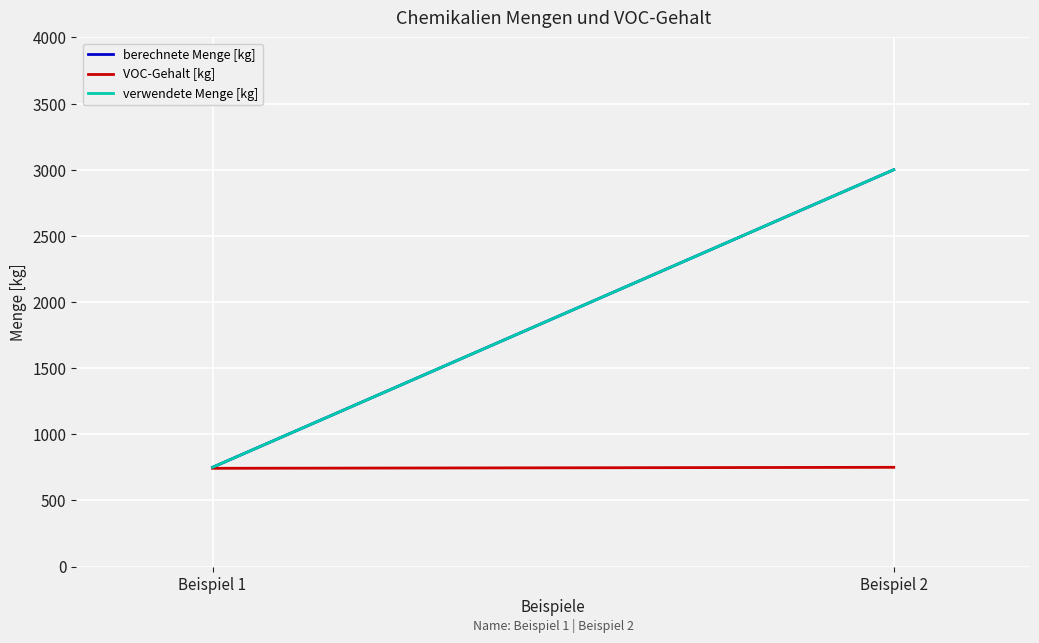

What is the value of the verwendete Menge [kg] point at the 2nd from the left?

3000.0